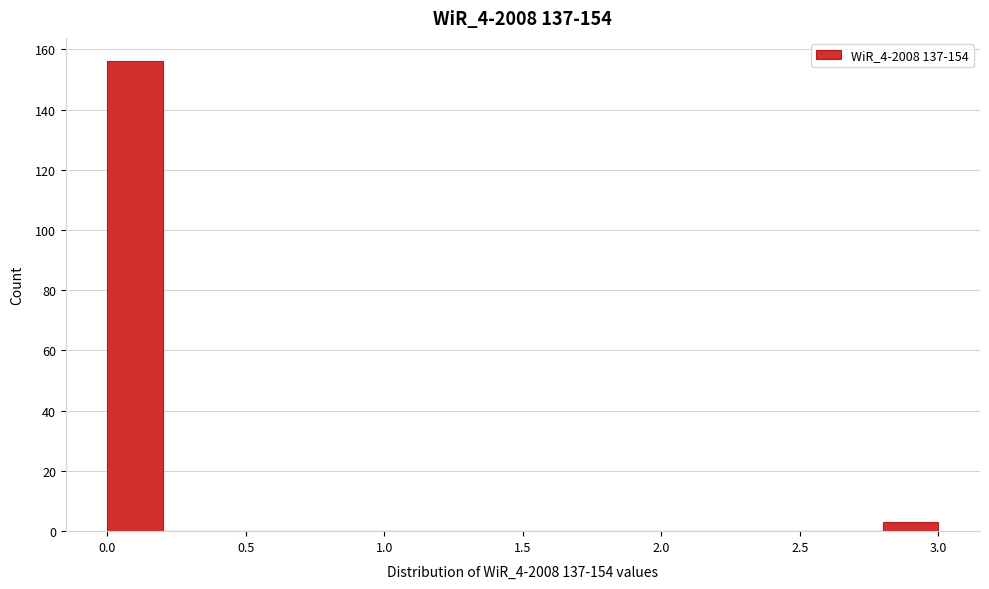

Reading left to right, transcribe this chart: for each bar, give the range it covers on the x-axis and its height. The values are not printed on the chart, so give them approximately, as read against the axis.

0.0 to 0.2: 156
0.2 to 0.4: 0
0.4 to 0.6: 0
0.6 to 0.8: 0
0.8 to 1.0: 0
1.0 to 1.2: 0
1.2 to 1.4: 0
1.4 to 1.6: 0
1.6 to 1.8: 0
1.8 to 2.0: 0
2.0 to 2.2: 0
2.2 to 2.4: 0
2.4 to 2.6: 0
2.6 to 2.8: 0
2.8 to 3.0: 4